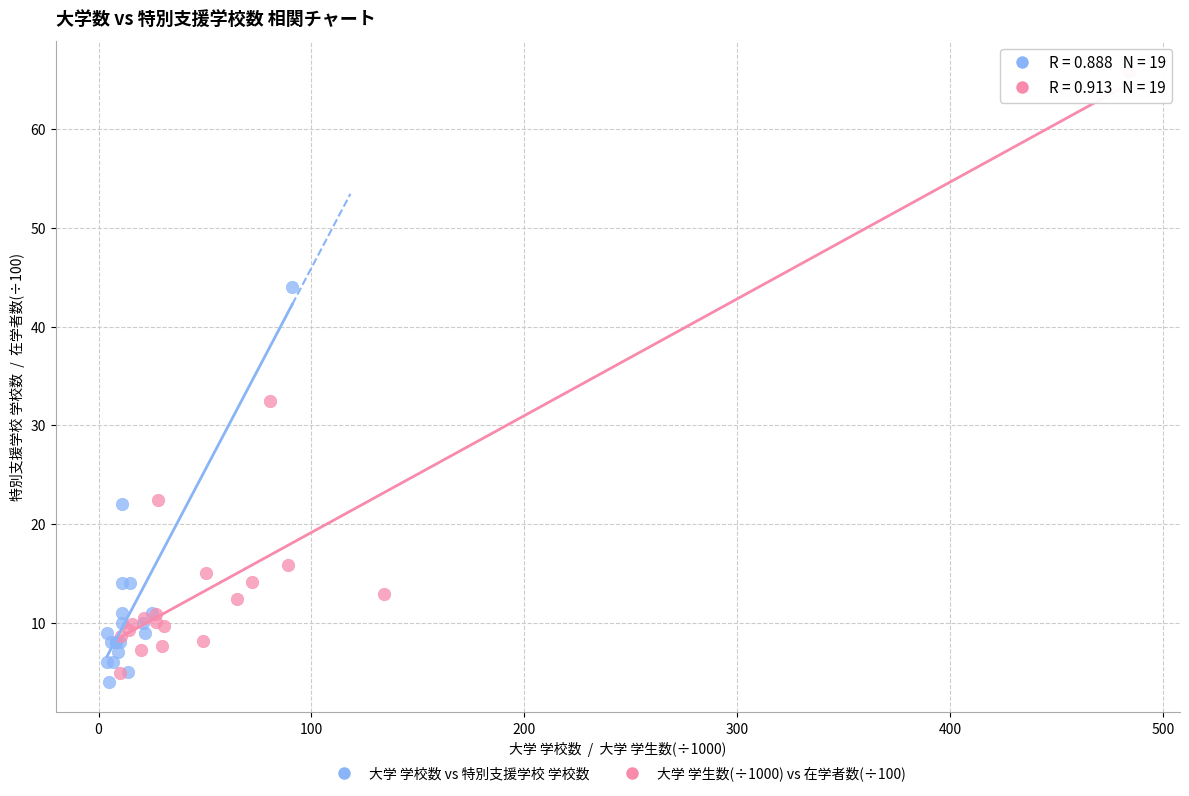

Which series has the widest spread of Y values?

大学 学生数(÷1000) vs 在学者数(÷100)